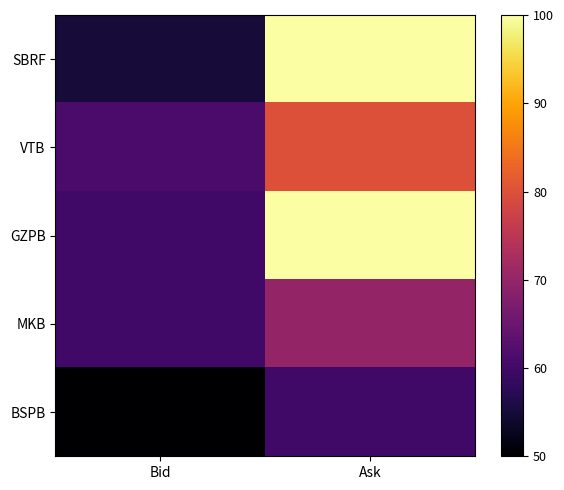

At which category does the chart reach its minimum across all series?

Bid